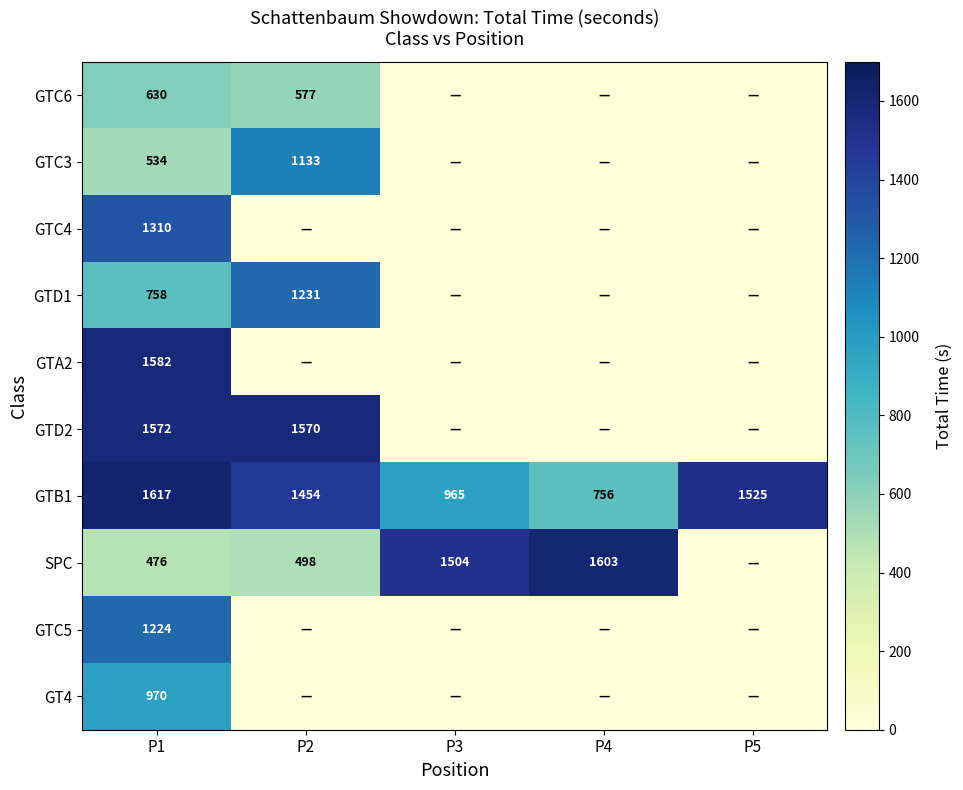

What is the total value across all series at P1?

10673